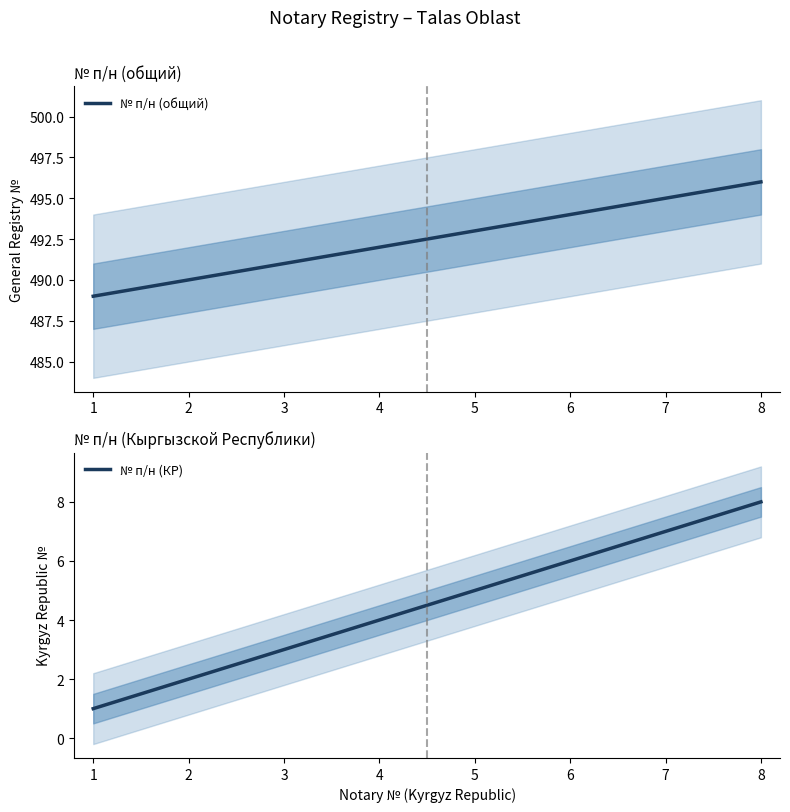

True or false: № п/н (КР) and № п/н (общий) intersect in this chart.

False